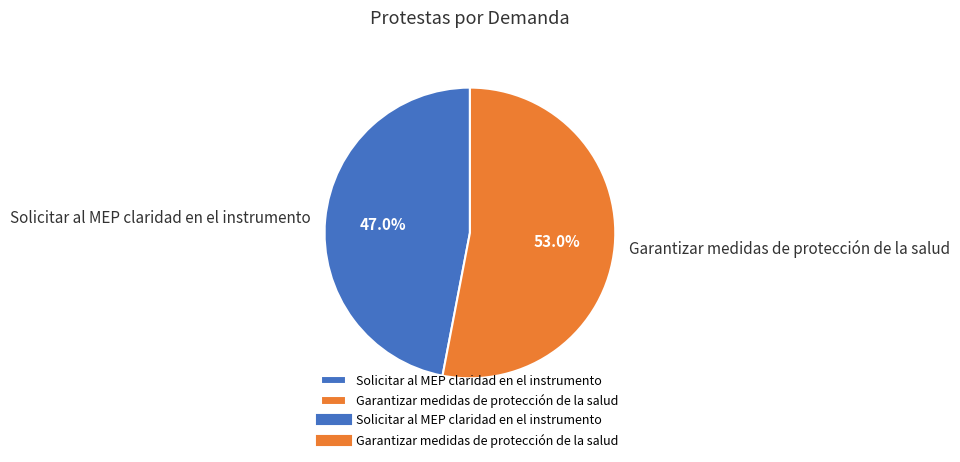

Do Solicitar al MEP claridad en el instrumento and Garantizar medidas de protección de la salud together represent more than half of the pie?

Yes